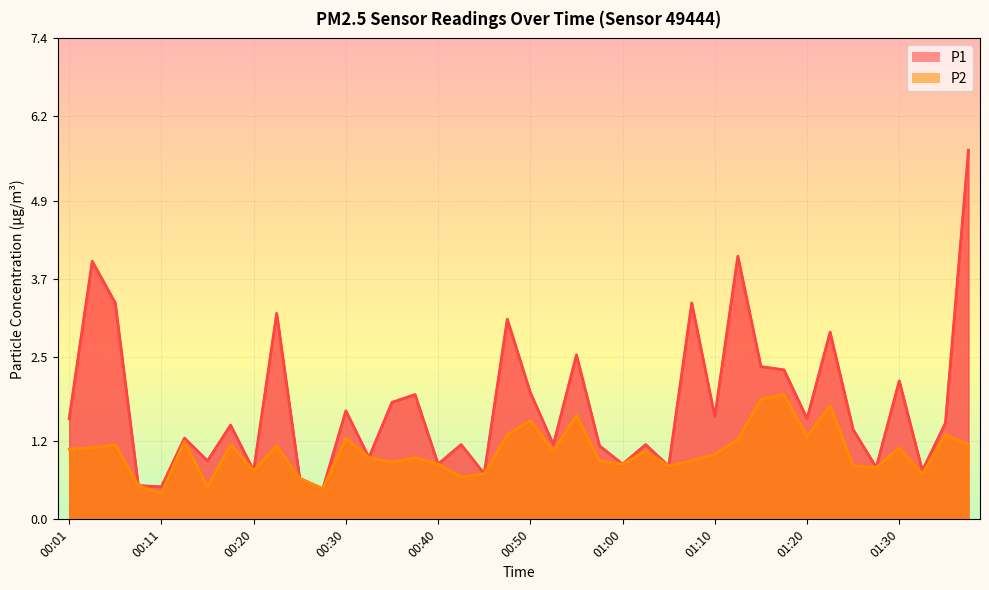

True or false: P2 and P1 intersect in this chart.

False